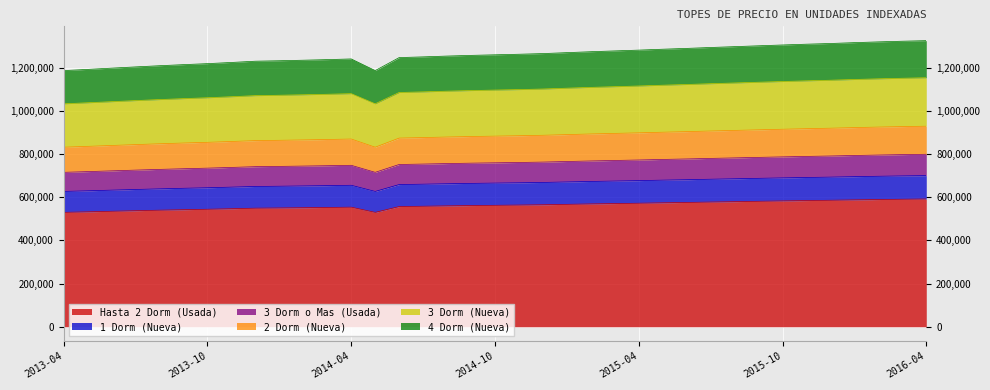

What is the total value across all series at 2014-10?

1260753